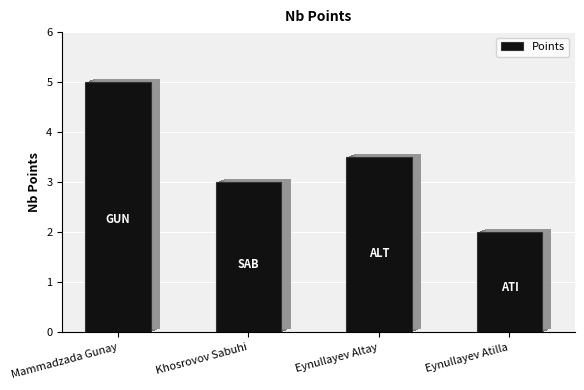

What is the value of the 4th bar from the left?

2.0